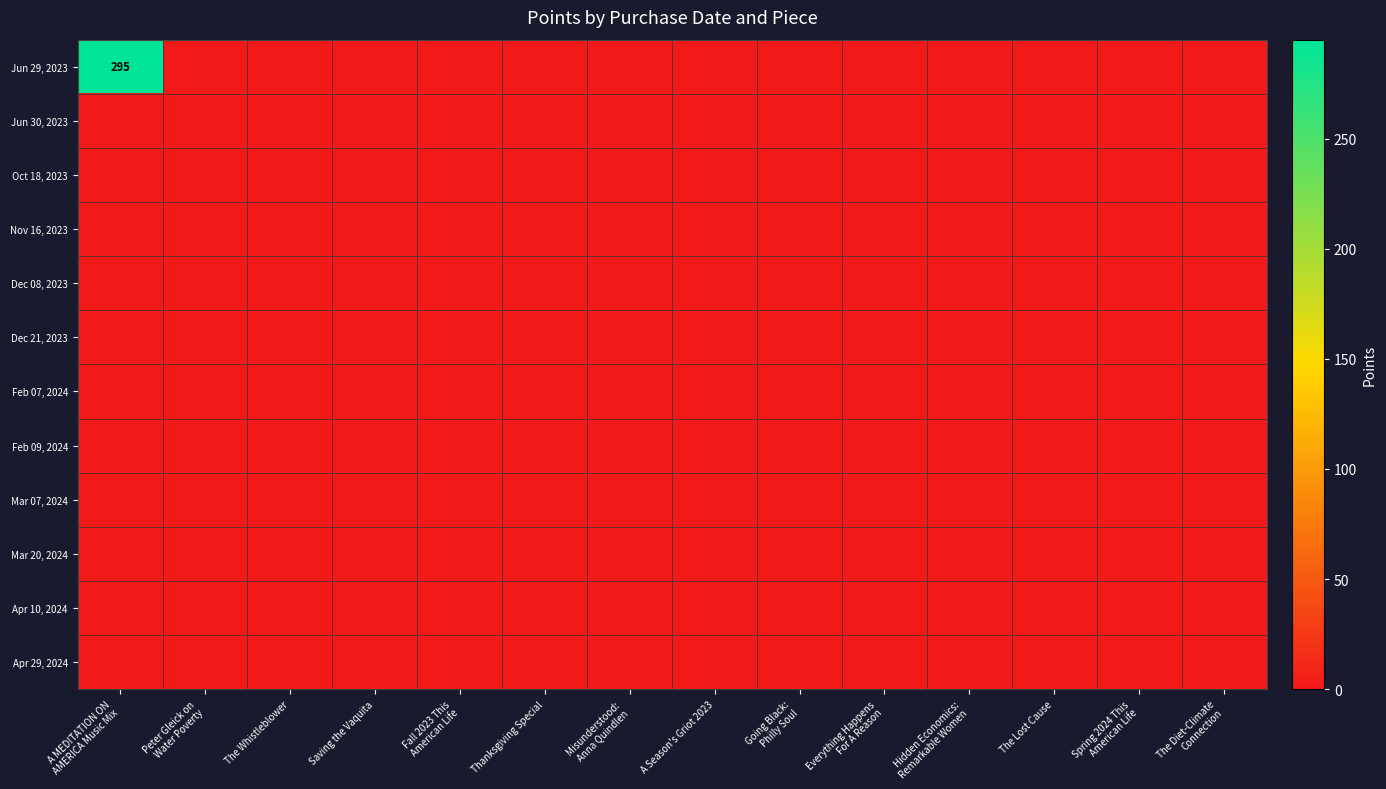

At which category is the sum across all series the highest?

A MEDITATION ON
AMERICA Music Mix